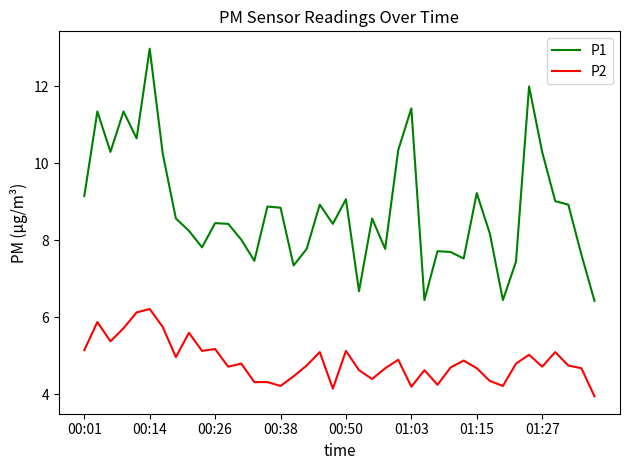

What is the difference between the maximum and minimum values in the P2 series?

2.3